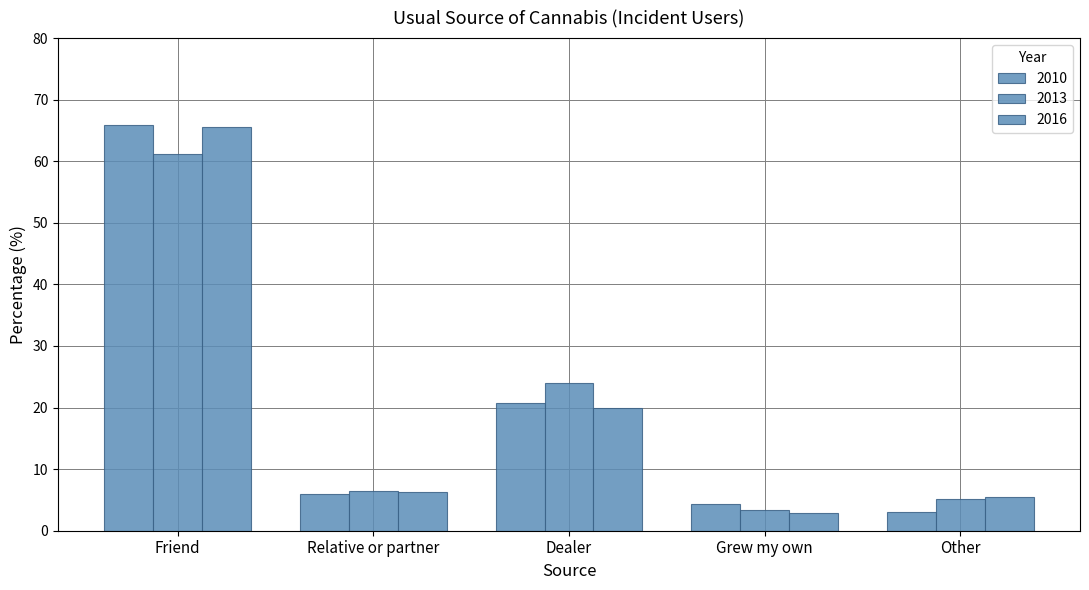

Is the value of 2010 at Relative or partner greater than the value of 2016 at Dealer?

No